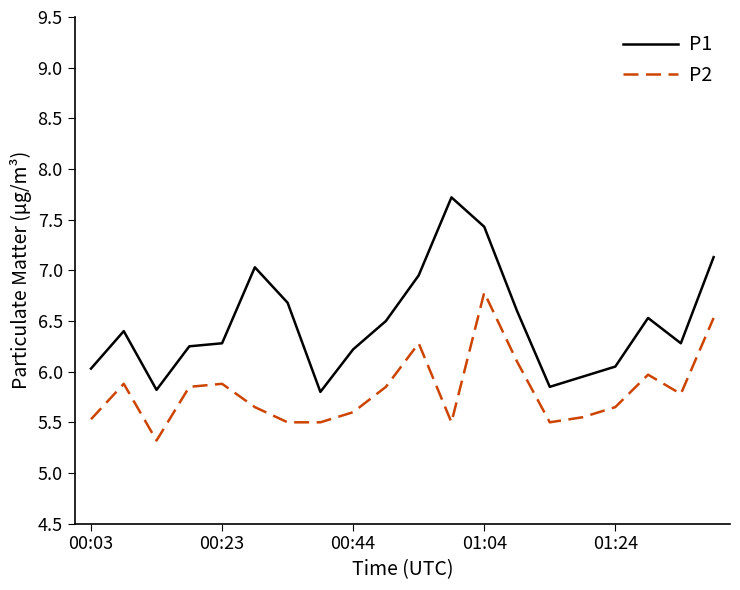

Which series has the largest range (max minus min)?

P1